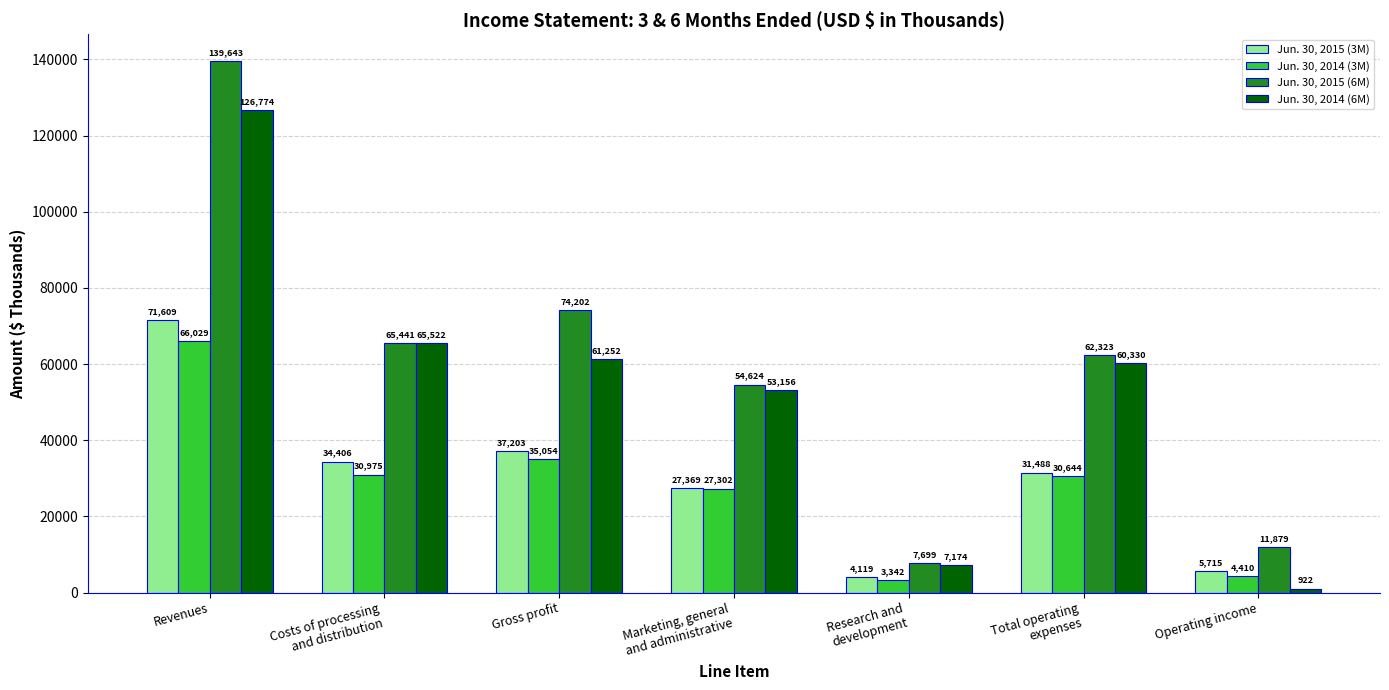

Which series has the widest spread of values?

Jun. 30, 2015 (6M)